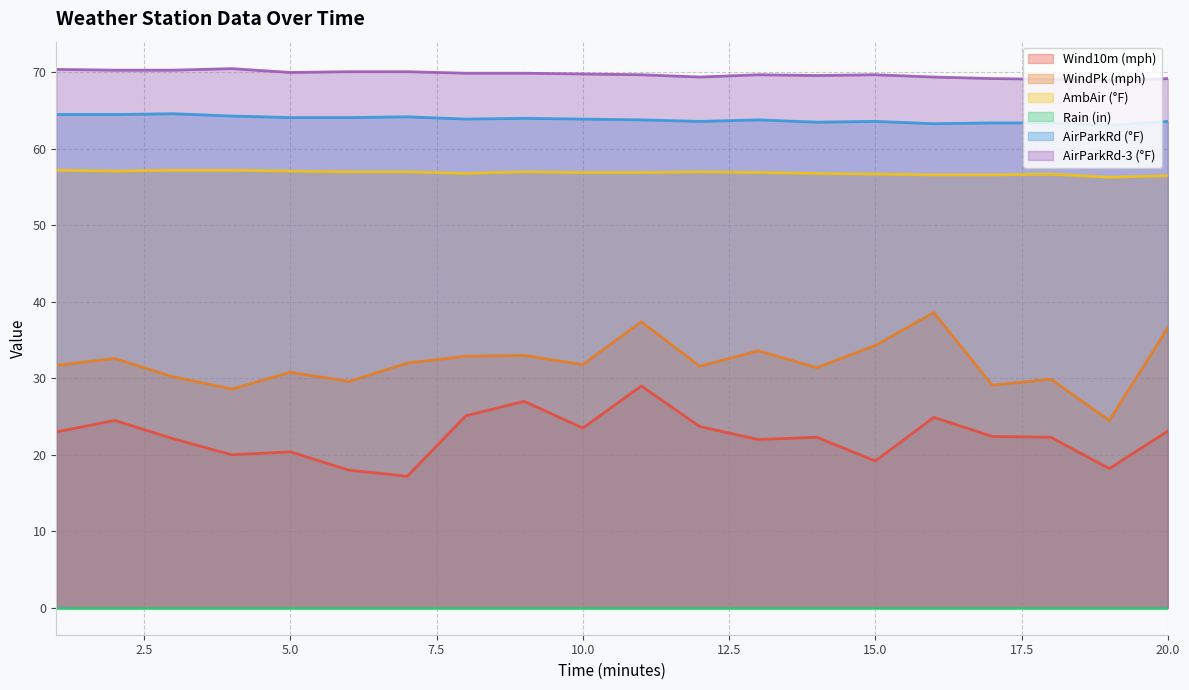

Count the number of data series in this chart.

6